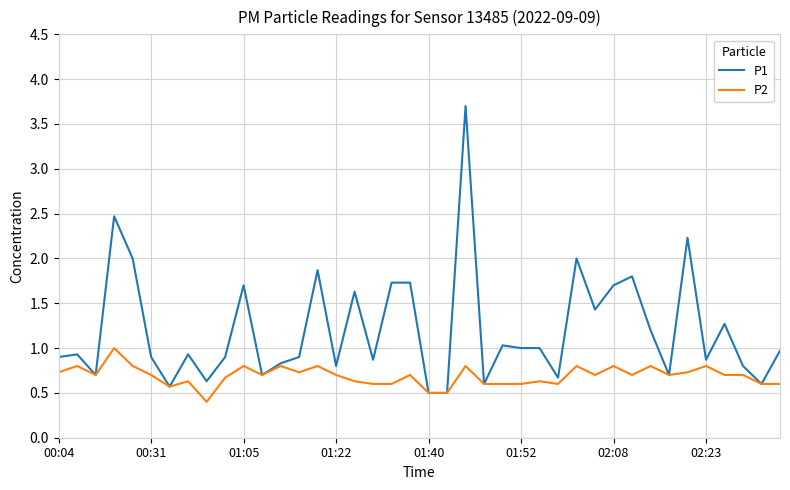

Which series has the largest range (max minus min)?

P1